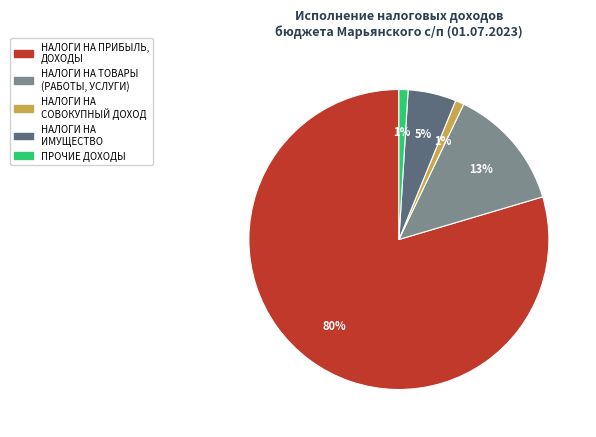

Which category has the biggest portion of the pie?

НАЛОГИ НА ПРИБЫЛЬ, ДОХОДЫ